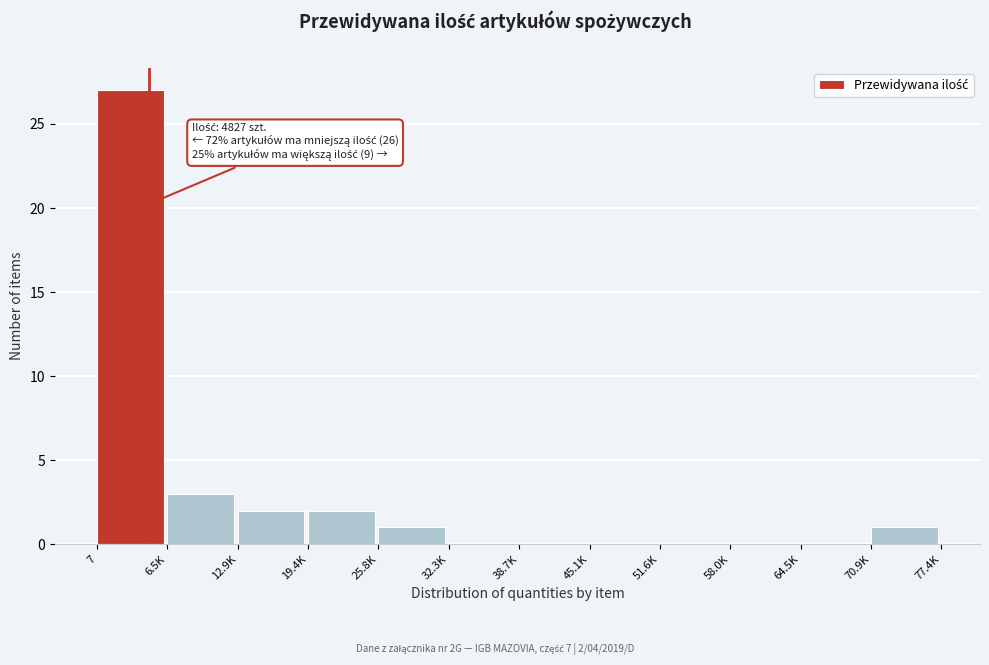

Reading right to left, what are all the values shown in this chart?

70.9K=1	64.5K=0	58.0K=0	51.6K=0	45.1K=0	38.7K=0	32.3K=0	25.8K=1	19.4K=2	12.9K=2	6.5K=3	7=27